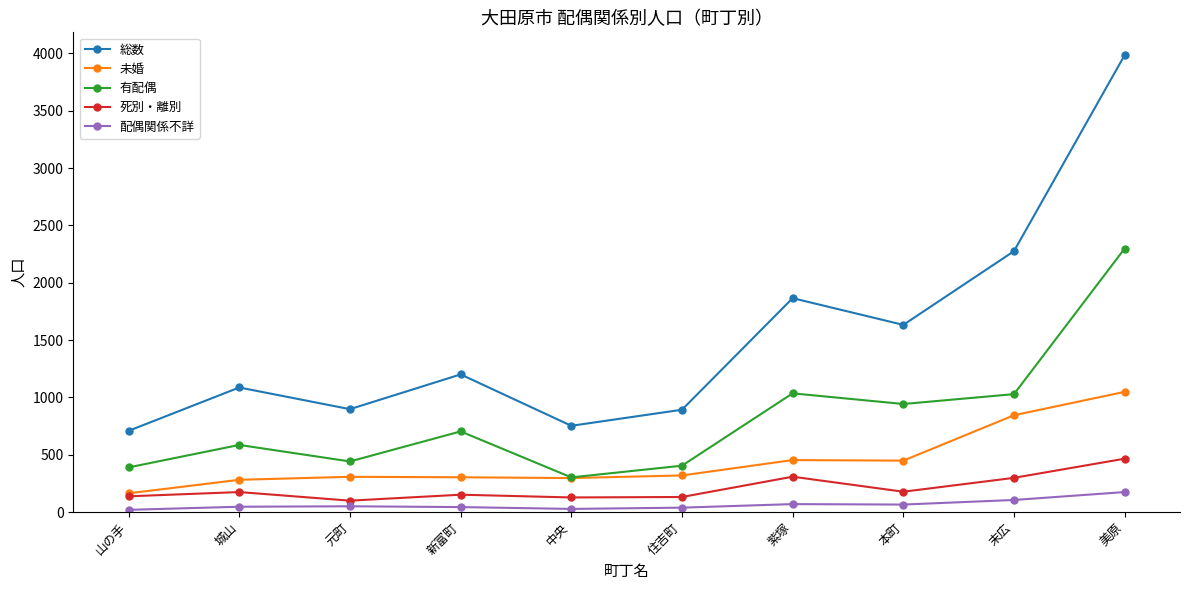

Is it true that 死別・離別 equals 99 at 元町?

True